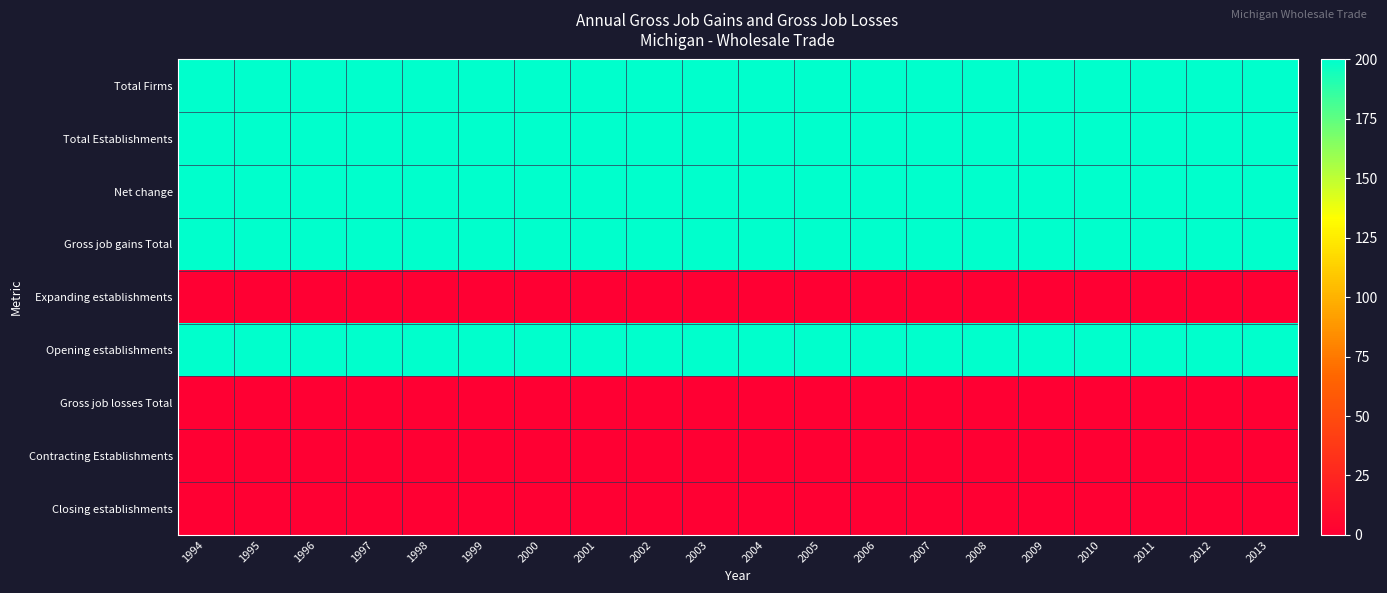

Rank the series at 2012 from highest to lowest value.

Total Firms, Total Establishments, Net change, Gross job gains Total, Opening establishments, Expanding establishments, Gross job losses Total, Contracting Establishments, Closing establishments